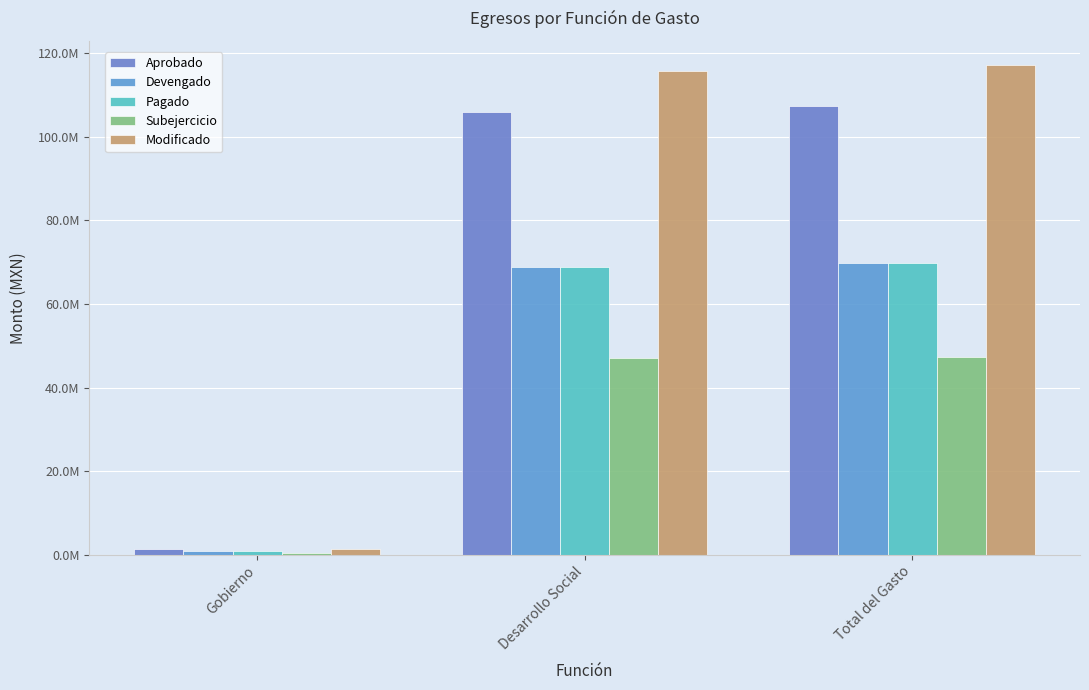

Which has a higher value, Gobierno or Total del Gasto?

Total del Gasto